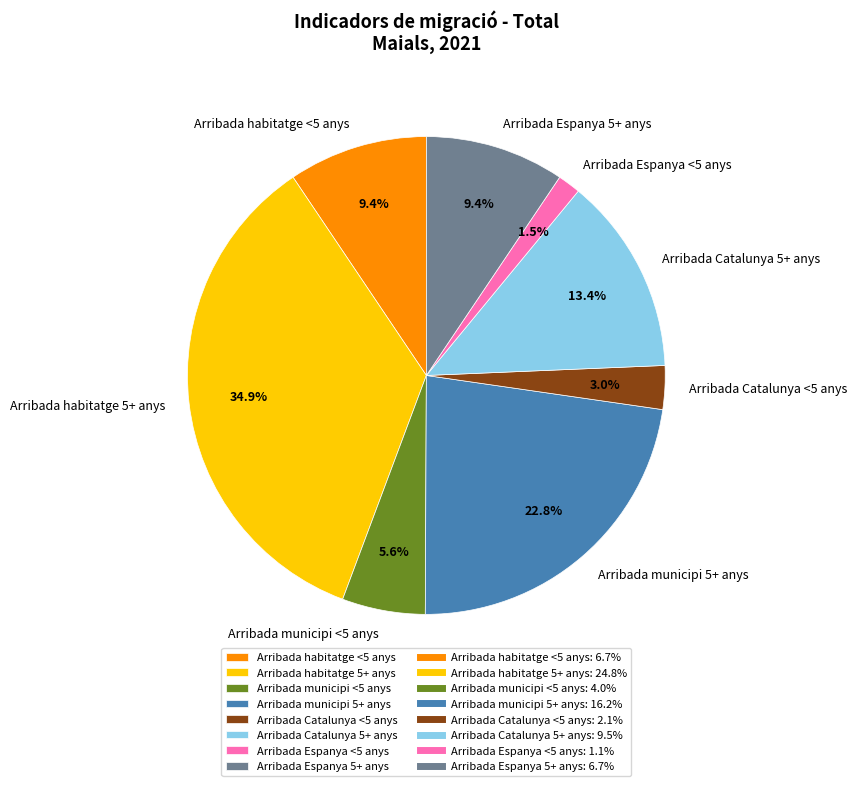

To the nearest percent, what percentage of the pie is Arribada Catalunya <5 anys?

3%